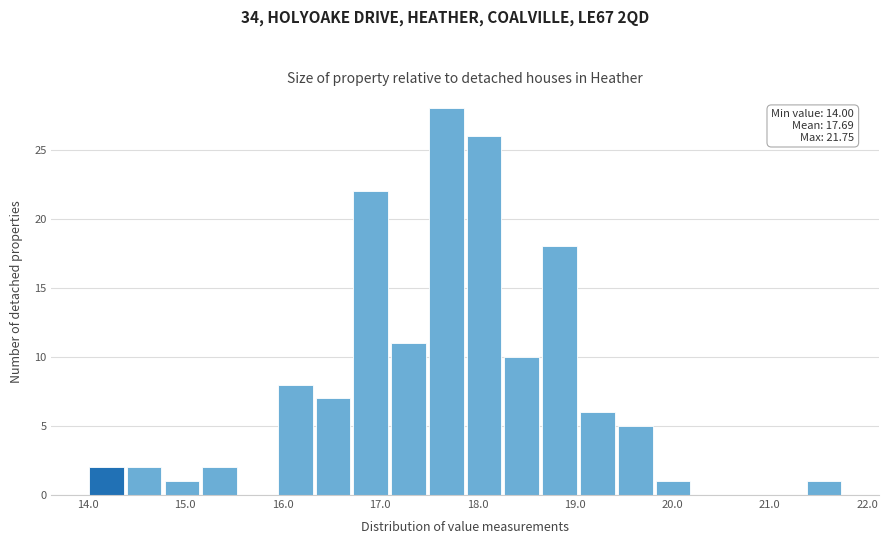

Around what value on the x-axis is the tallest bar? Give the approximate position of its centre, as read against the axis.

17.7